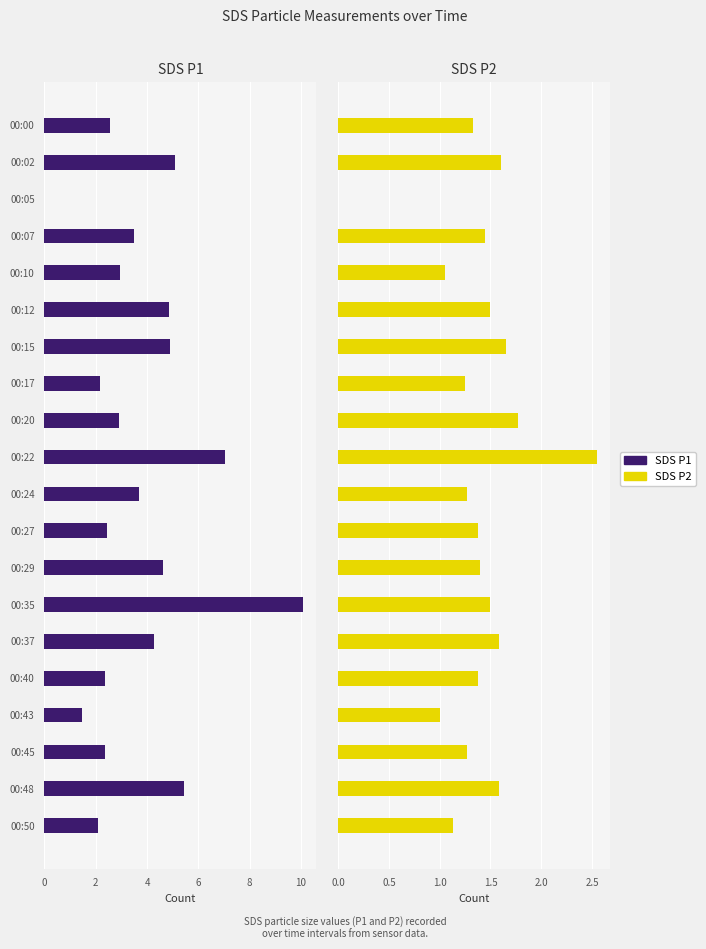

The value of SDS_P2 at 00:35 is 1.5. True or false?

True